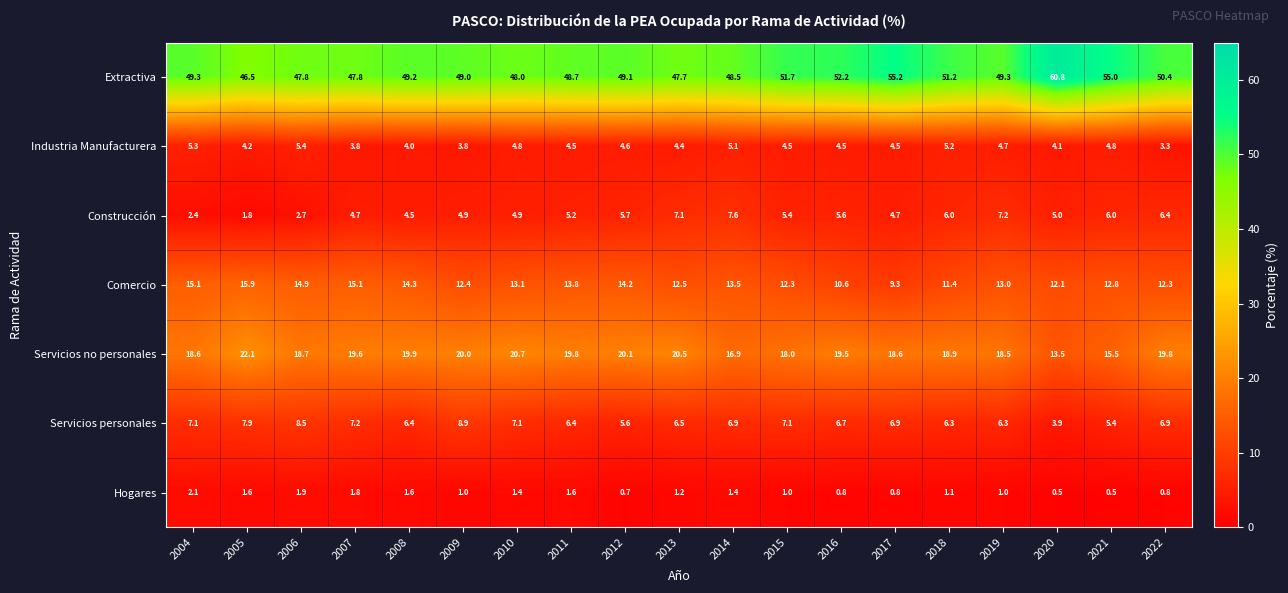

Rank the series at 2014 from highest to lowest value.

Extractiva, Servicios no personales, Comercio, Construcción, Servicios personales, Industria Manufacturera, Hogares